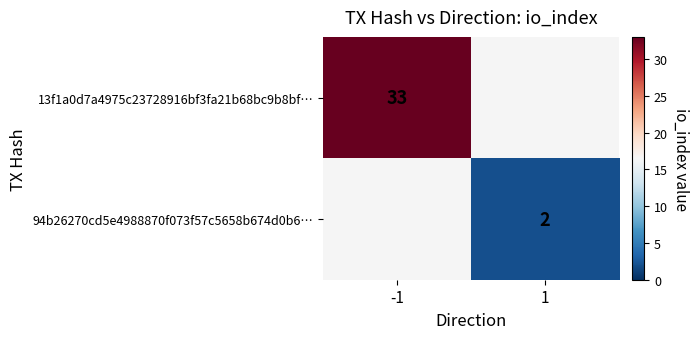

Is it true that 94b26270cd5e4988870f073f57c5658b674d0b6… equals 2 at 1?

True